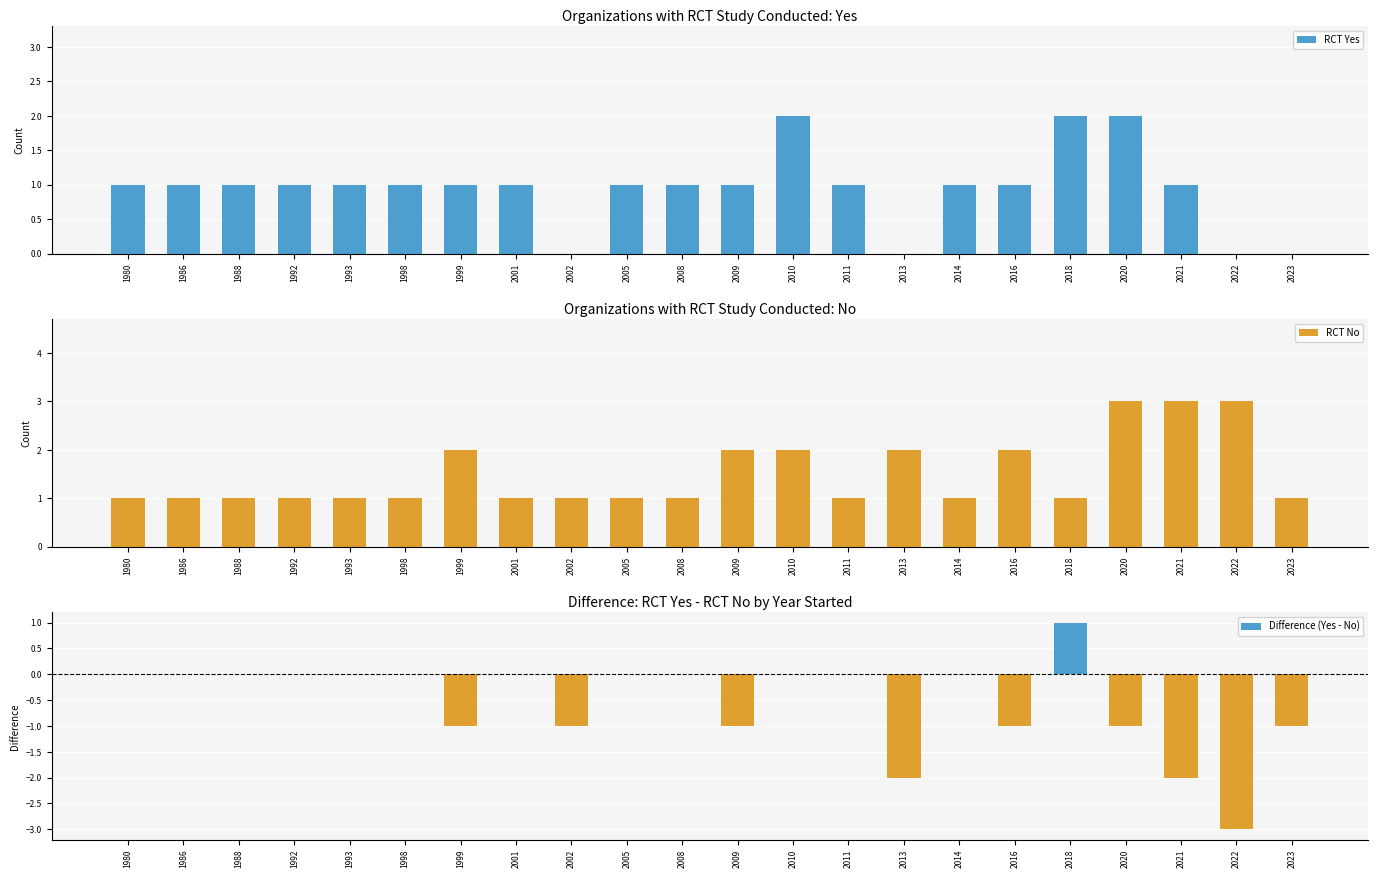

How many data points does each series have?

22